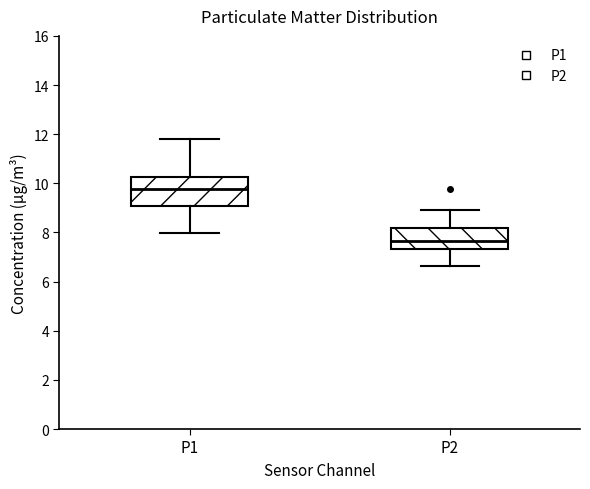

Which box is the tallest, from its lower edge to its upper edge?

P1